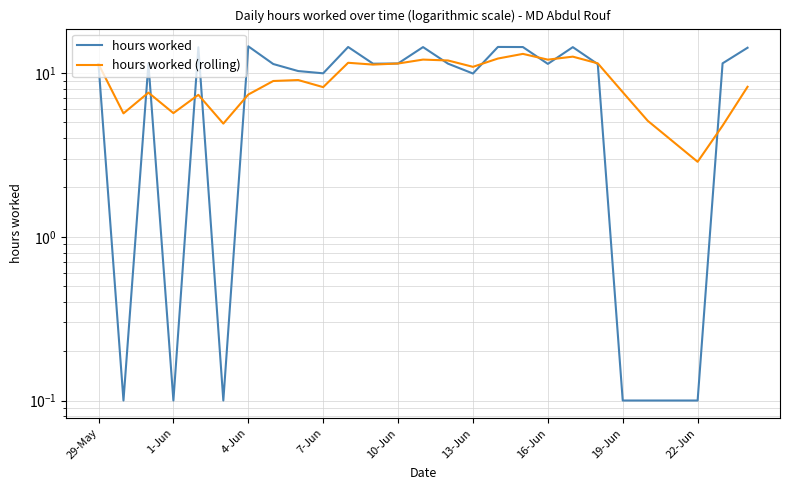

How many data points in hours worked are above 11?

17